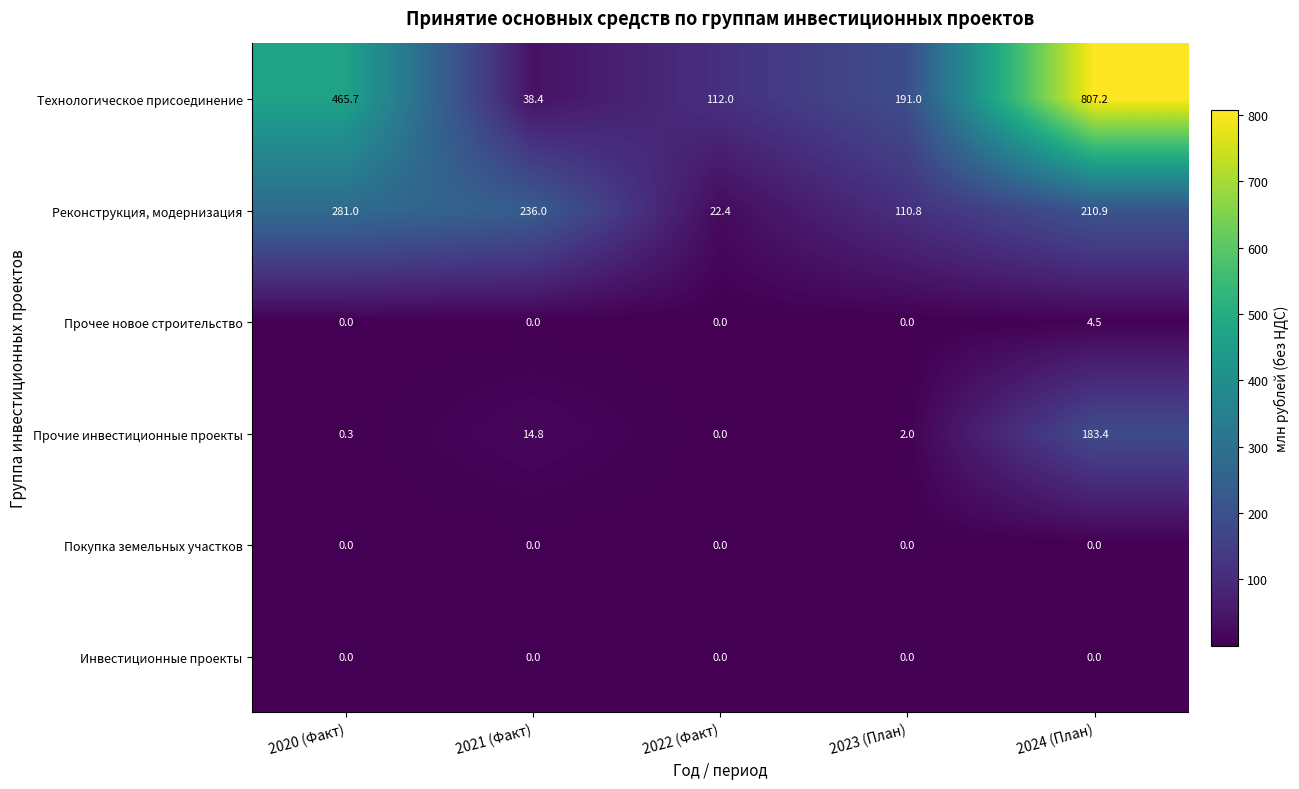

Rank the categories by Технологическое присоединение value from lowest to highest.

2021 (Факт), 2022 (Факт), 2023 (План), 2020 (Факт), 2024 (План)